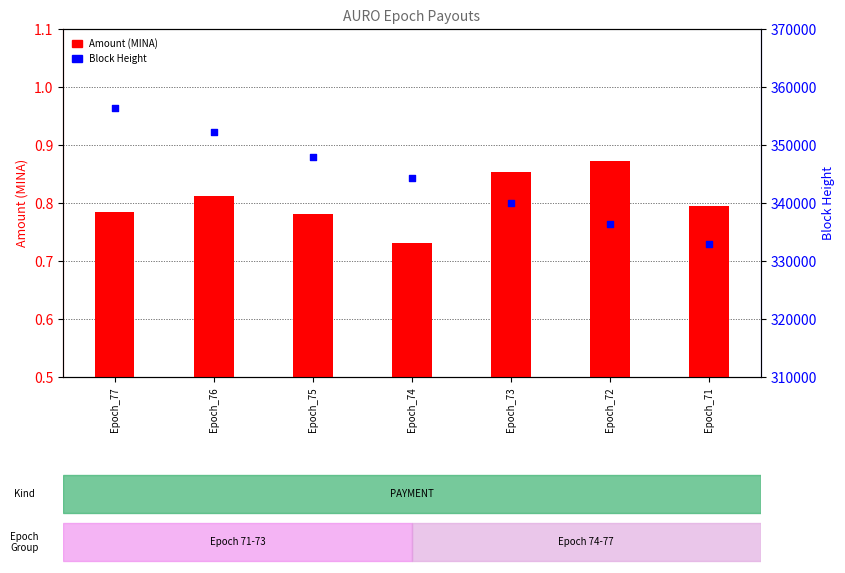

Which series reaches the minimum Y coordinate?

Amount (MINA)